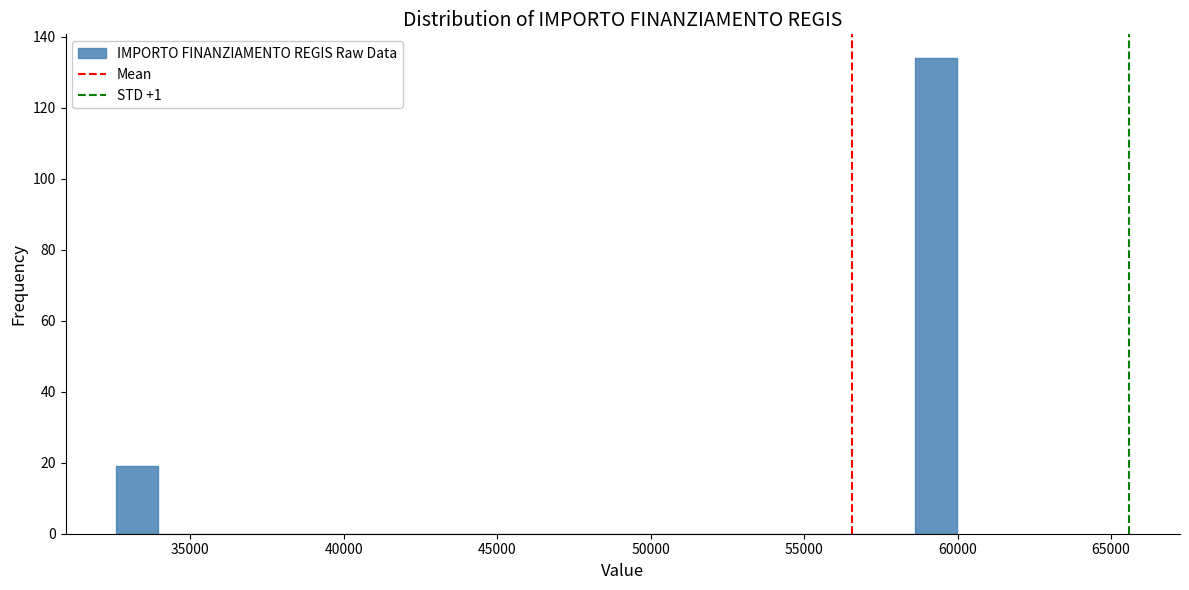

Around what value on the x-axis is the tallest bar? Give the approximate position of its centre, as read against the axis.

59500